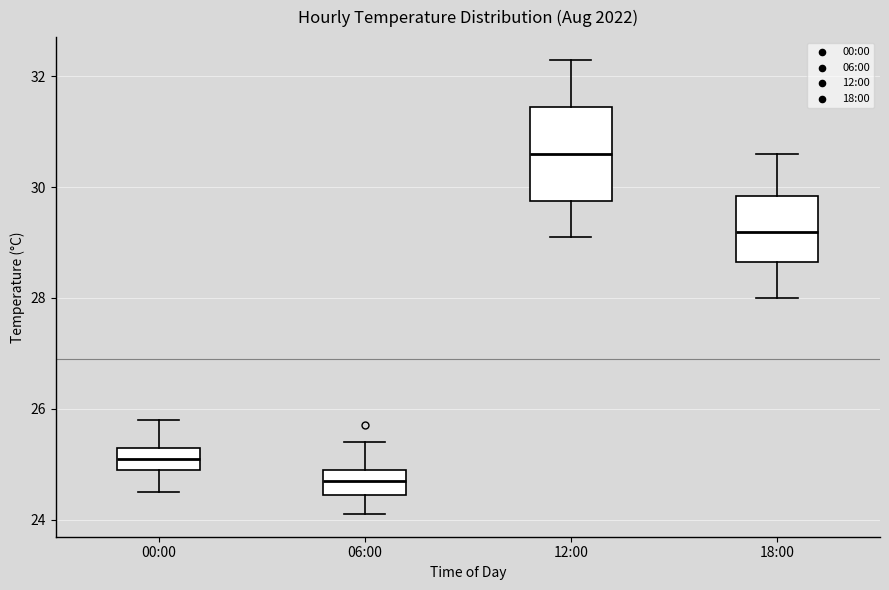

Comparing the boxes themselves (not the whiskers), which one is the tallest?

12:00